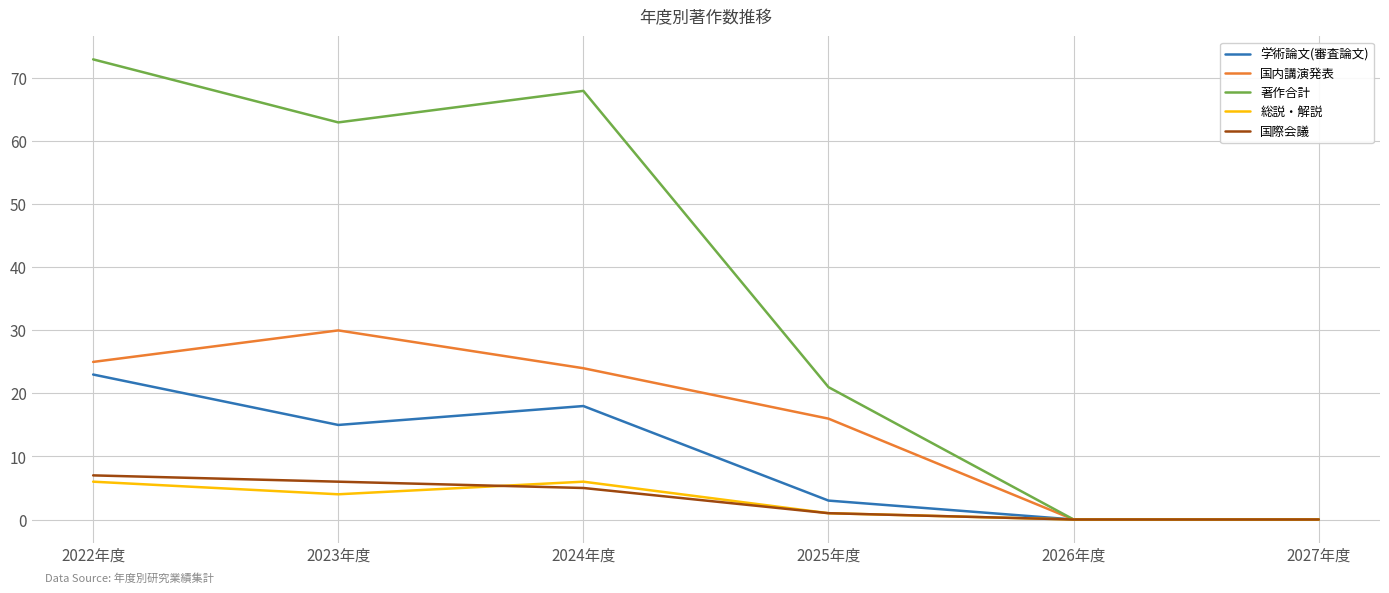

At which category does the chart reach its peak across all series?

2022年度